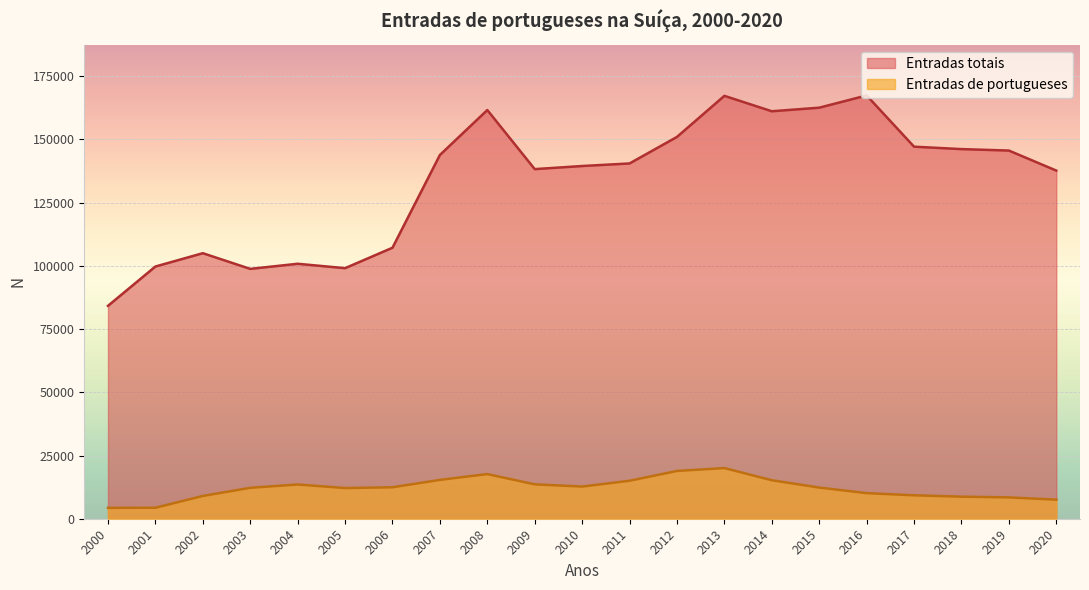

True or false: Entradas totais and Entradas de portugueses cross at least once.

False